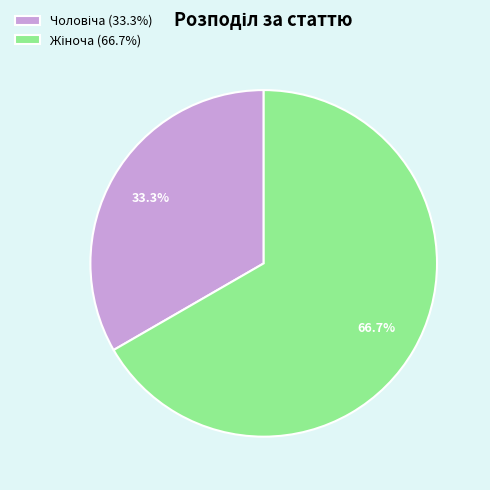

Does any single category account for the majority?

Yes